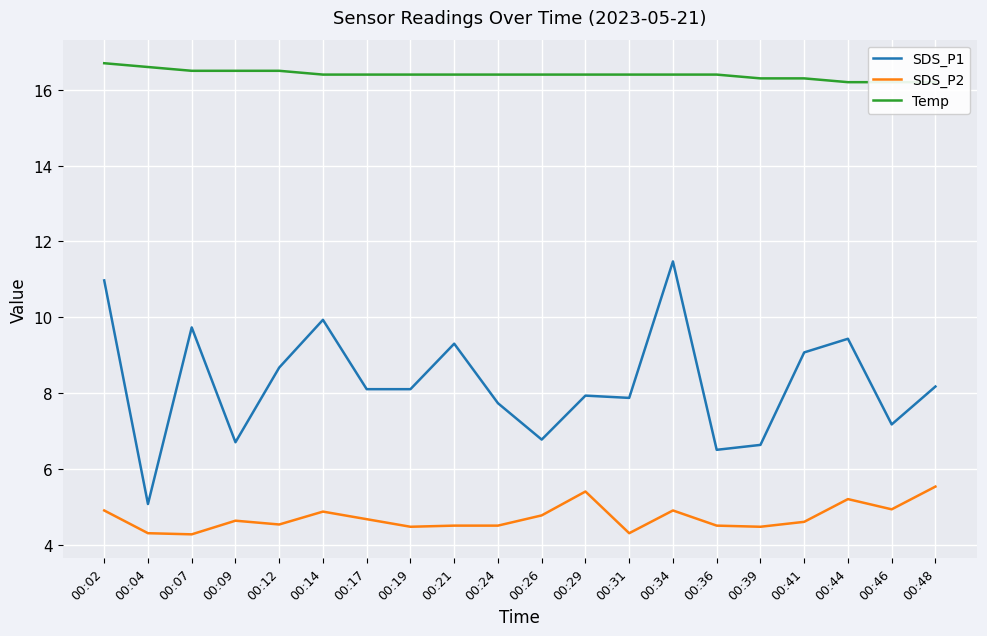

True or false: SDS_P1 has more than 2 points higher than both neighbors.

True